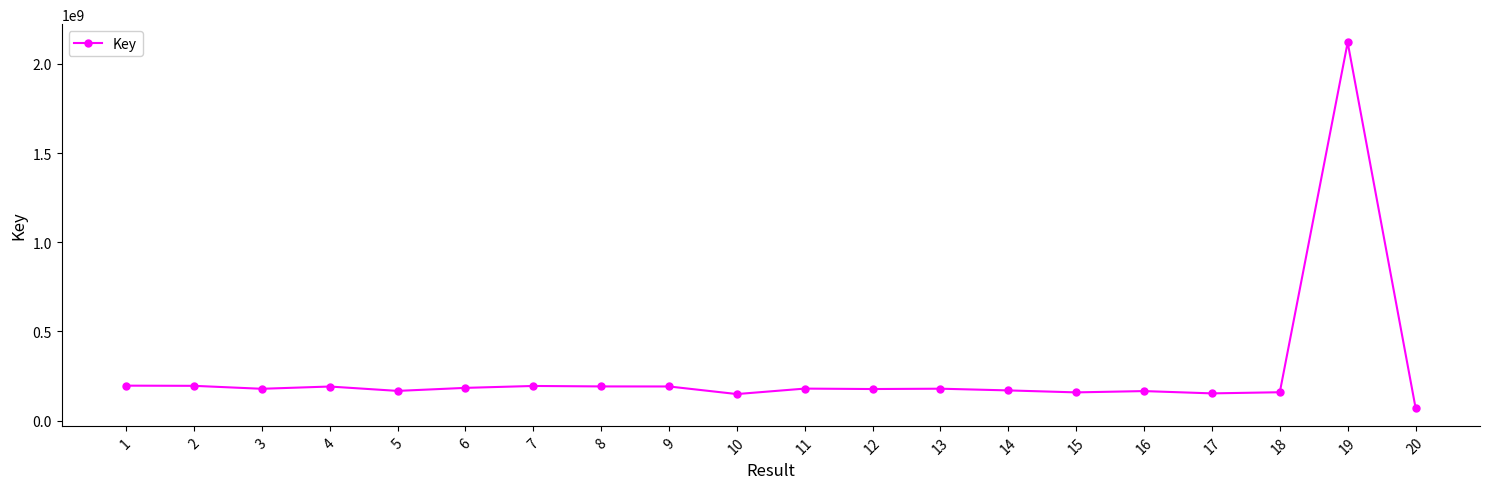

How many values are below 178467751?

10